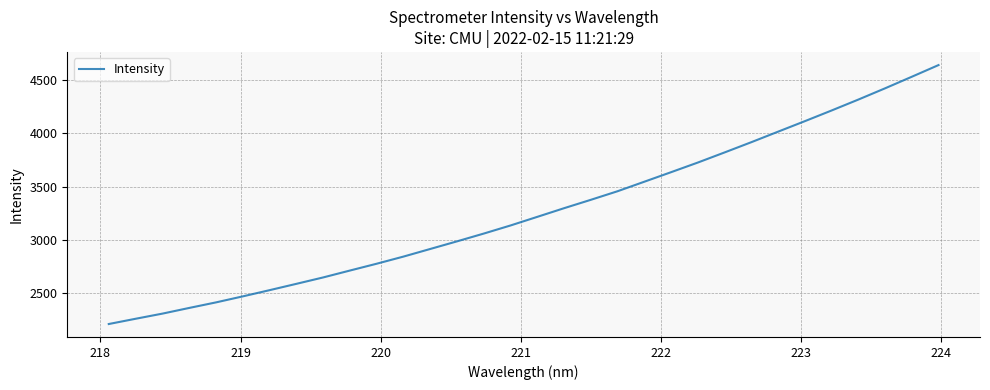

What is the difference between the maximum and minimum values?

2431.0